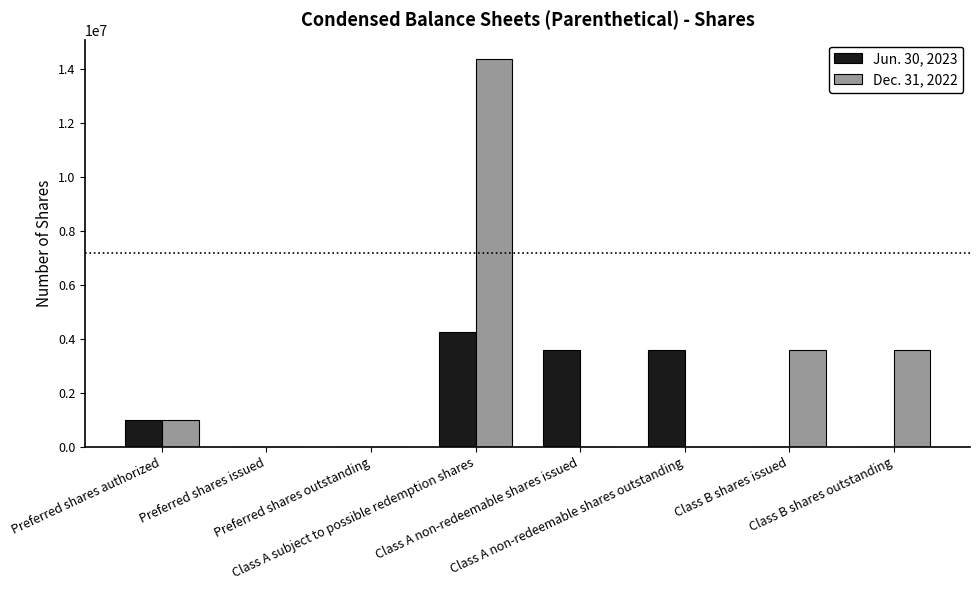

True or false: Jun. 30, 2023 has a value of 4249748 at Class A subject to possible redemption shares.

True